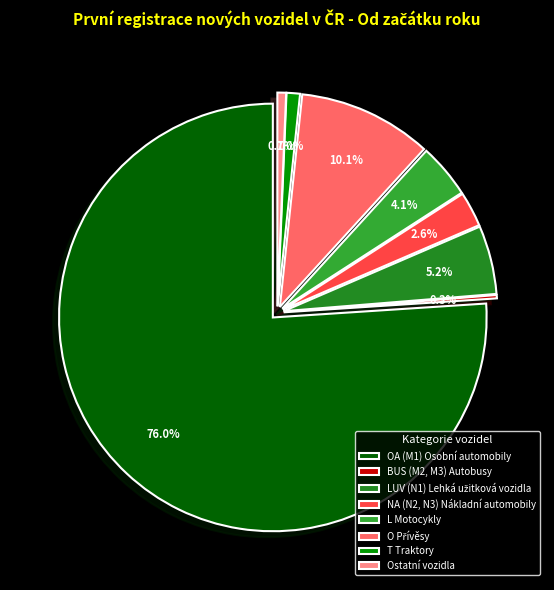

What is the largest slice in the pie chart?

OA (M1) Osobní automobily